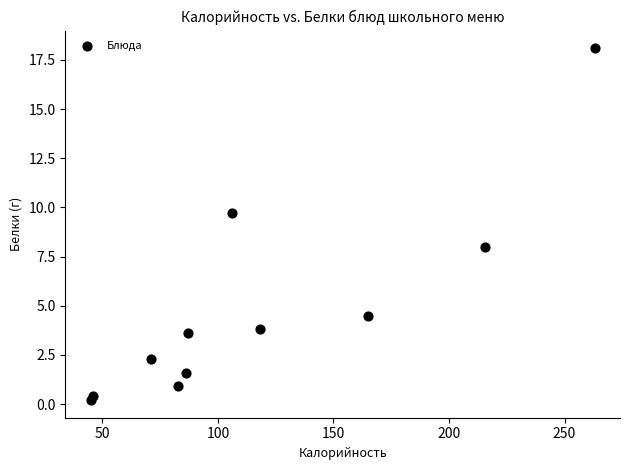

What Y value in the scatter plot is closest to 9?

9.7